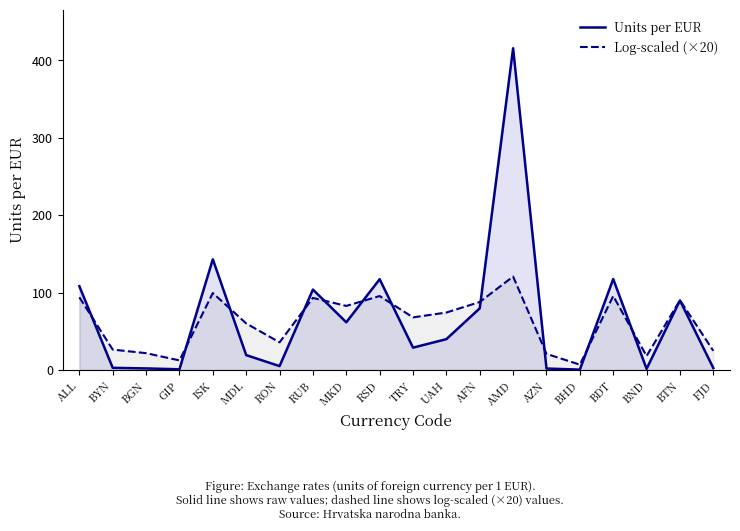

What is the minimum value for Units per EUR?

0.4